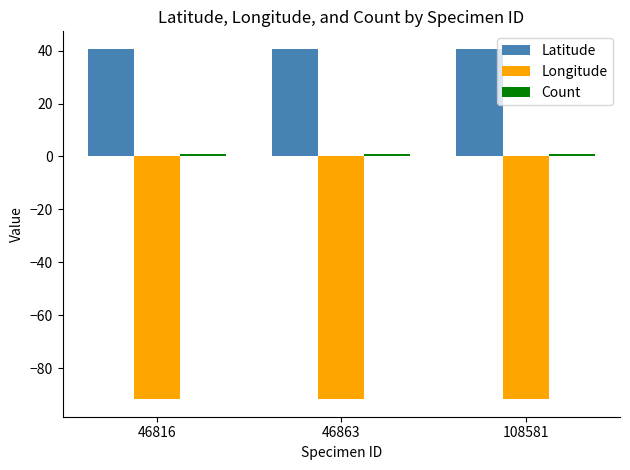

What is the smallest value displayed?

-91.7